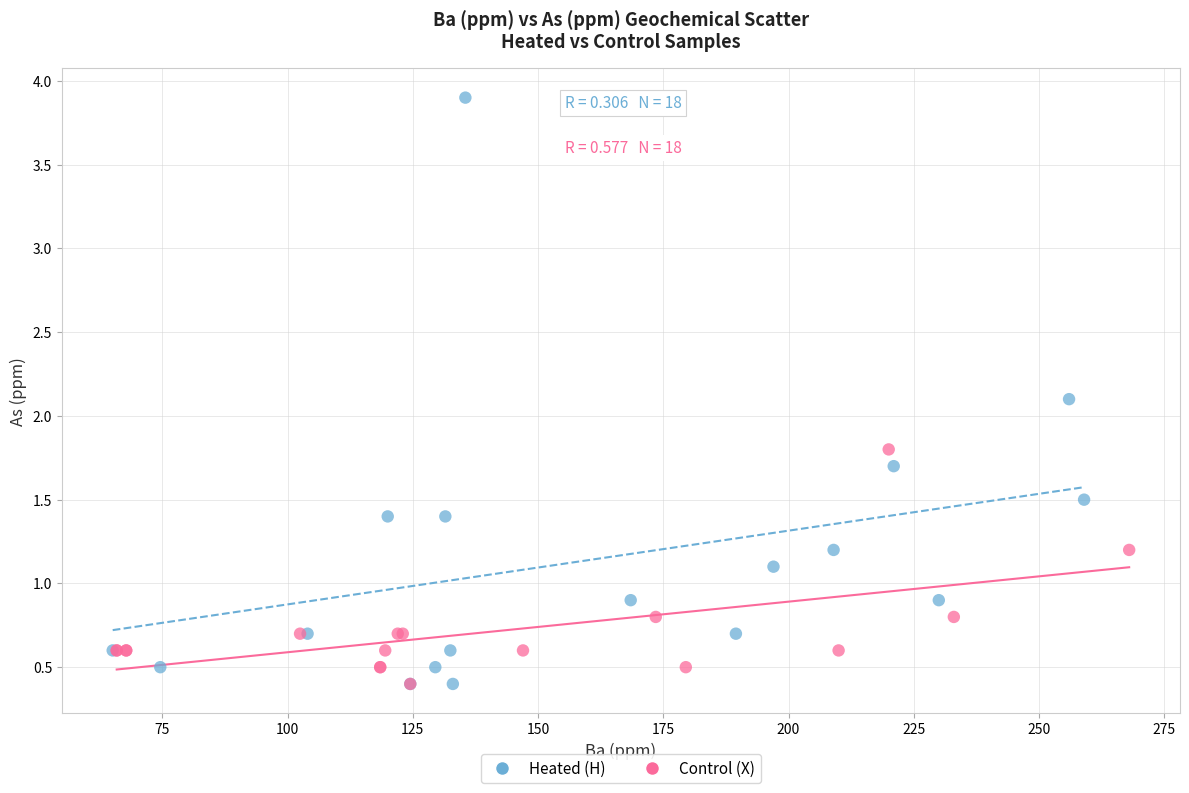

Which series has the largest Y range (max minus min)?

Heated (H)